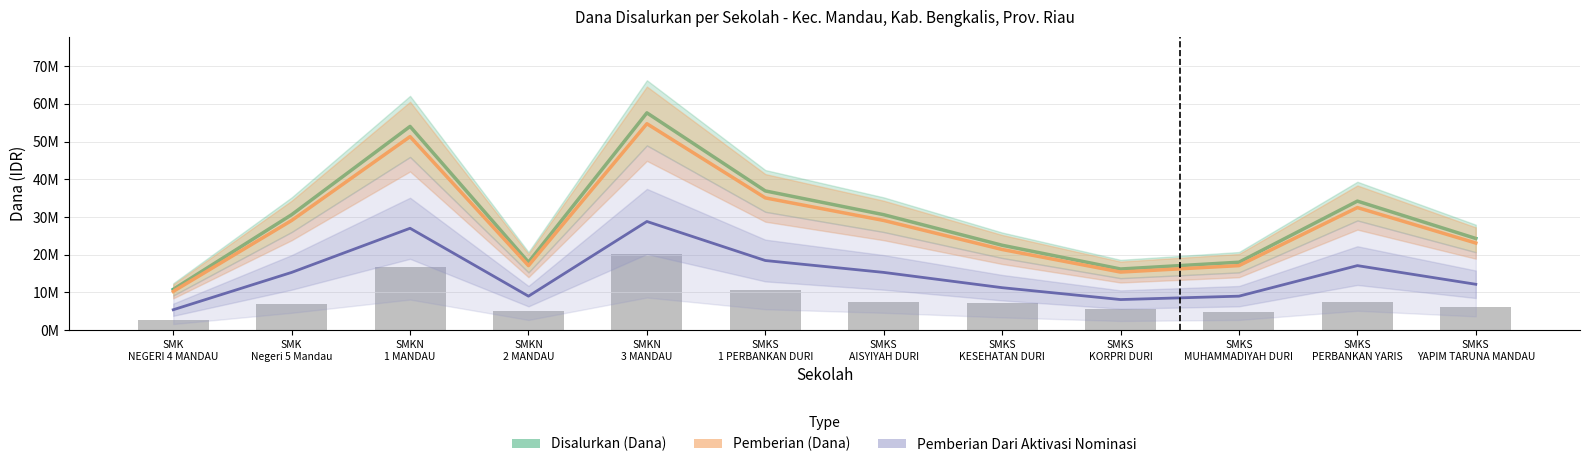

The Pemberian Dari Aktivasi Nominasi series shows 15300000 at SMK
Negeri 5 Mandau. True or false?

True